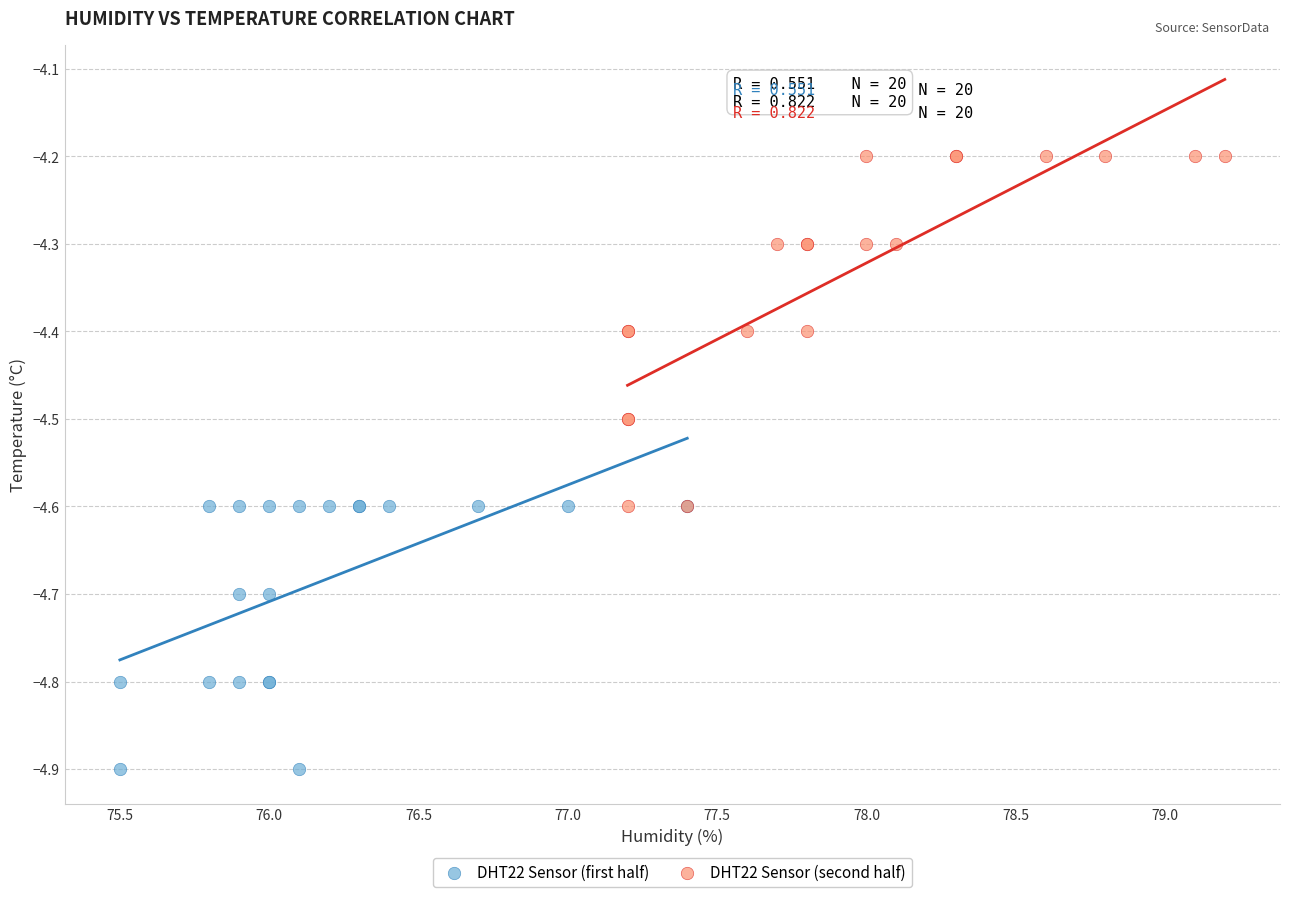

Which series contains the highest Y value?

DHT22 Sensor (second half)